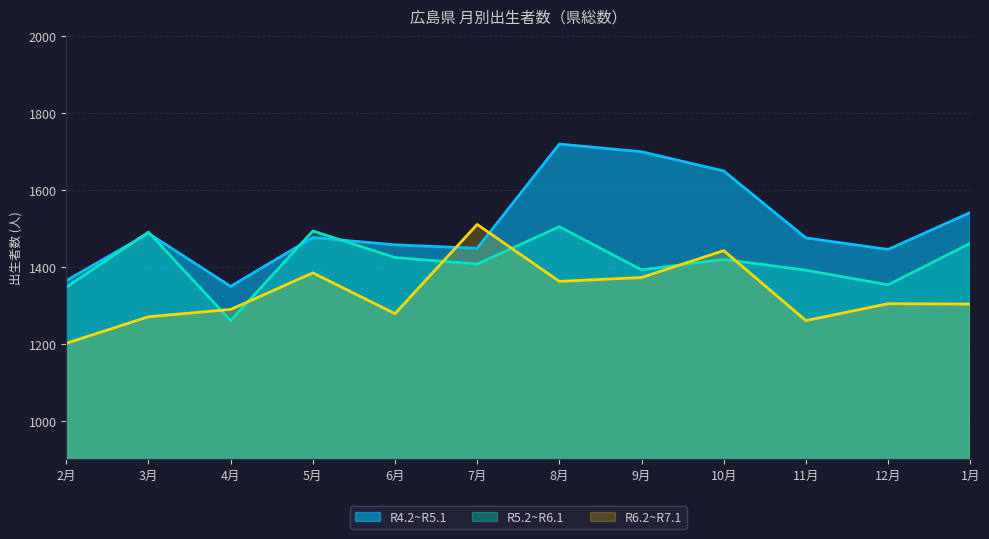

How many lines are shown in the chart?

3